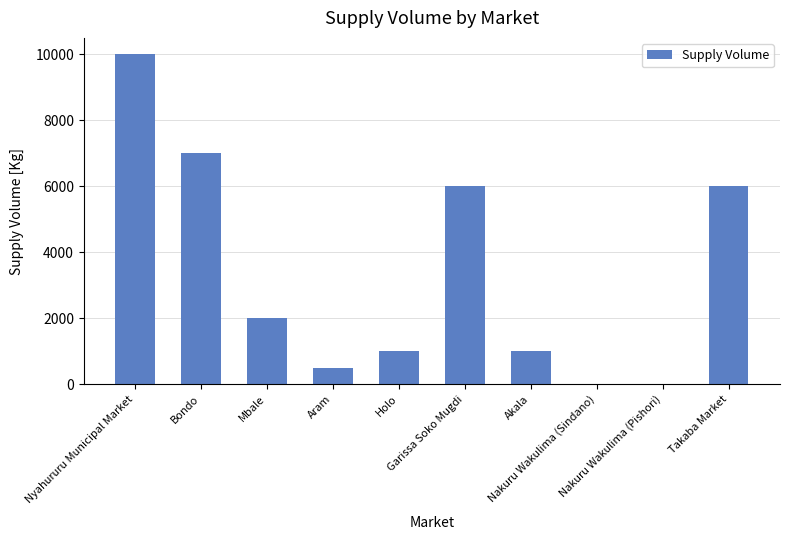

What is the sum of all values?

33500